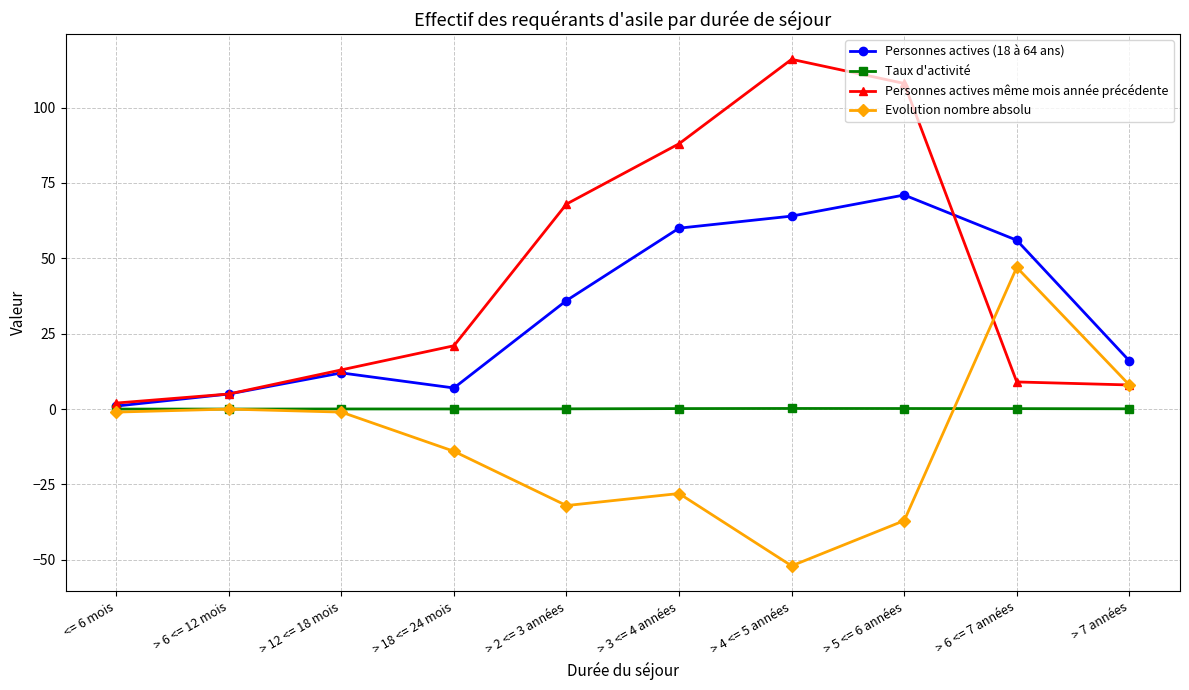

Where is Personnes actives même mois année précédente nearest to the value 59?

> 2 <= 3 années